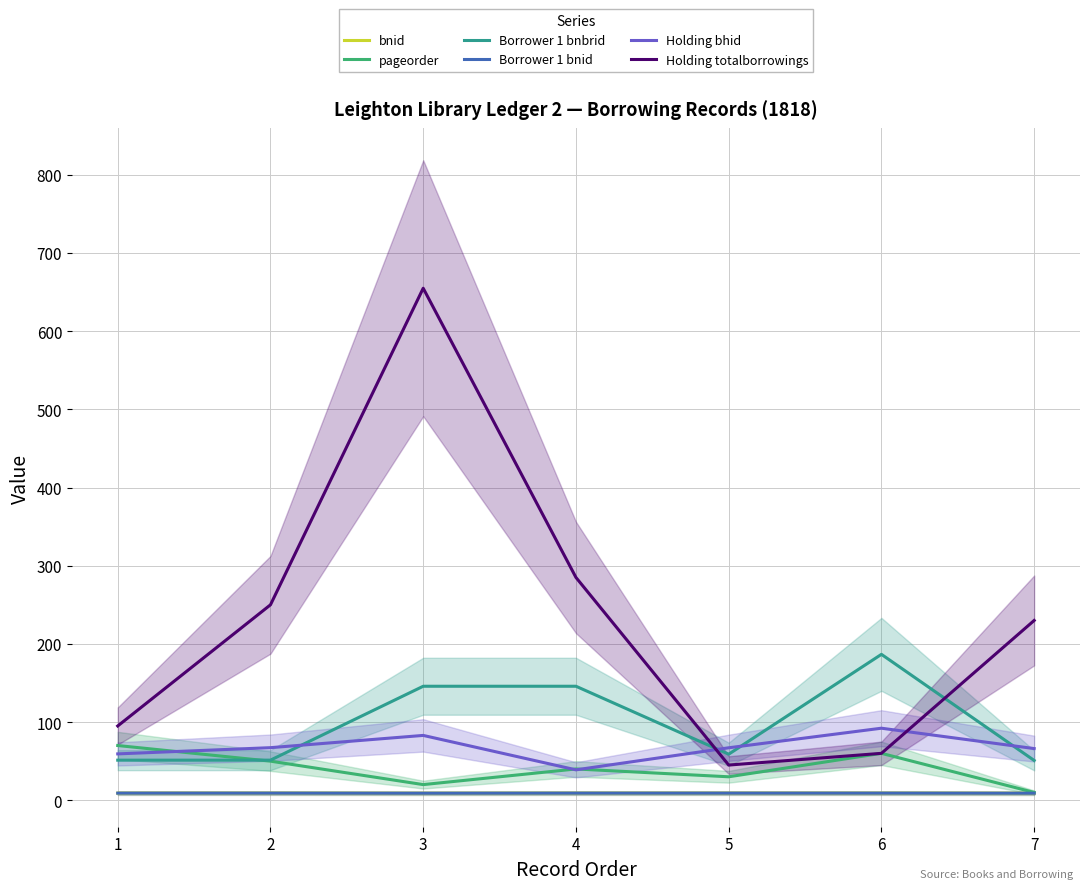

What are all the series names shown in the legend?

bnid, pageorder, Borrower 1 bnbrid, Borrower 1 bnid, Holding bhid, Holding totalborrowings